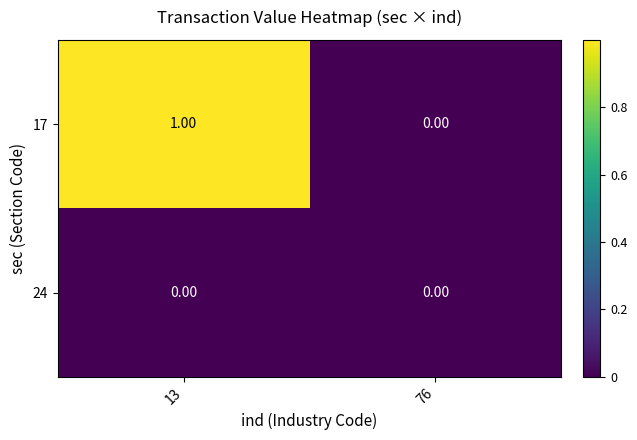

List the series in order of their overall mean, lowest first.

24, 17